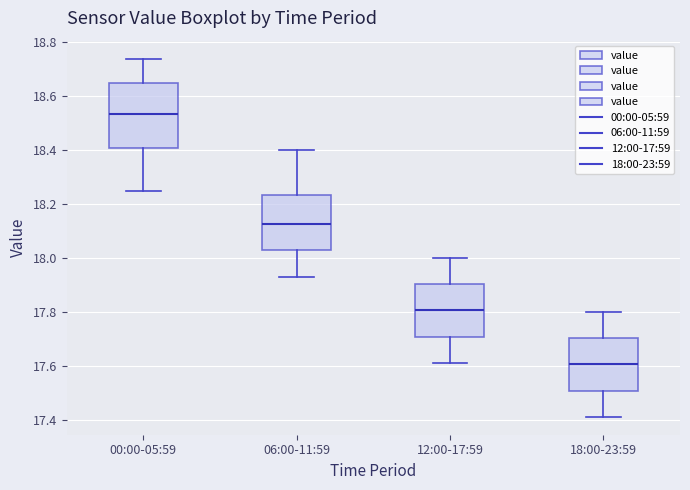

Comparing the boxes themselves (not the whiskers), which one is the tallest?

00:00-05:59